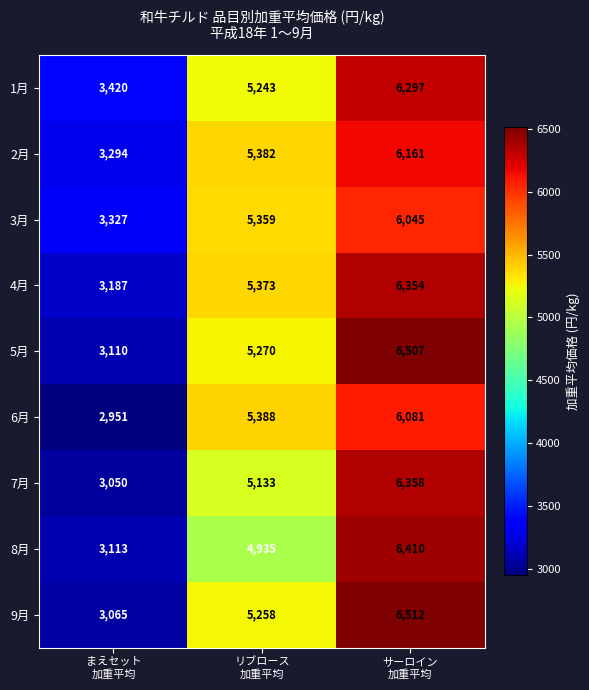

What is the minimum value for 5月?

3110